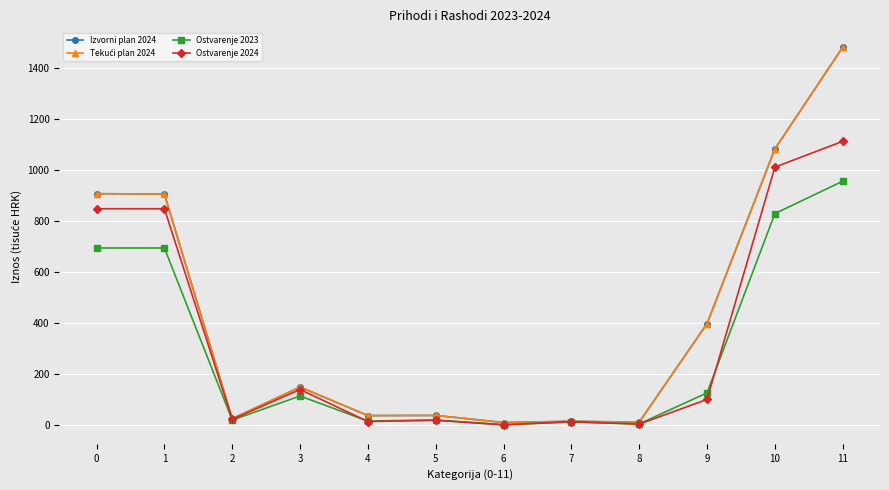

Reading left to right, extract all data points from this chart.

Izvorni plan 2024: 0=907.5	1=906.2	2=25.7	3=149.7	4=37.8	5=38.4	6=10.6	7=15.6	8=11.9	9=398.2	10=1082.9	11=1481.6
Tekući plan 2024: 0=907.5	1=906.2	2=25.7	3=149.7	4=37.8	5=38.4	6=10.6	7=15.6	8=11.9	9=398.2	10=1082.9	11=1481.6
Ostvarenje 2023: 0=694.8	1=694.7	2=20.1	3=114.6	4=16.3	5=20.5	6=2.6	7=12.7	8=5.2	9=126.8	10=829.5	11=956.4
Ostvarenje 2024: 0=848.6	1=848.6	2=23.0	3=140.0	4=14.6	5=19.4	6=1.2	7=13.9	8=4.3	9=101.3	10=1011.5	11=1112.8